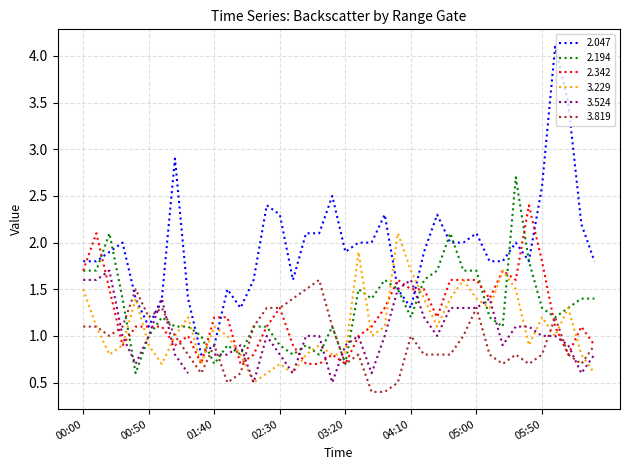

What is the value of the 2.342 point at the 28th from the left?

1.2